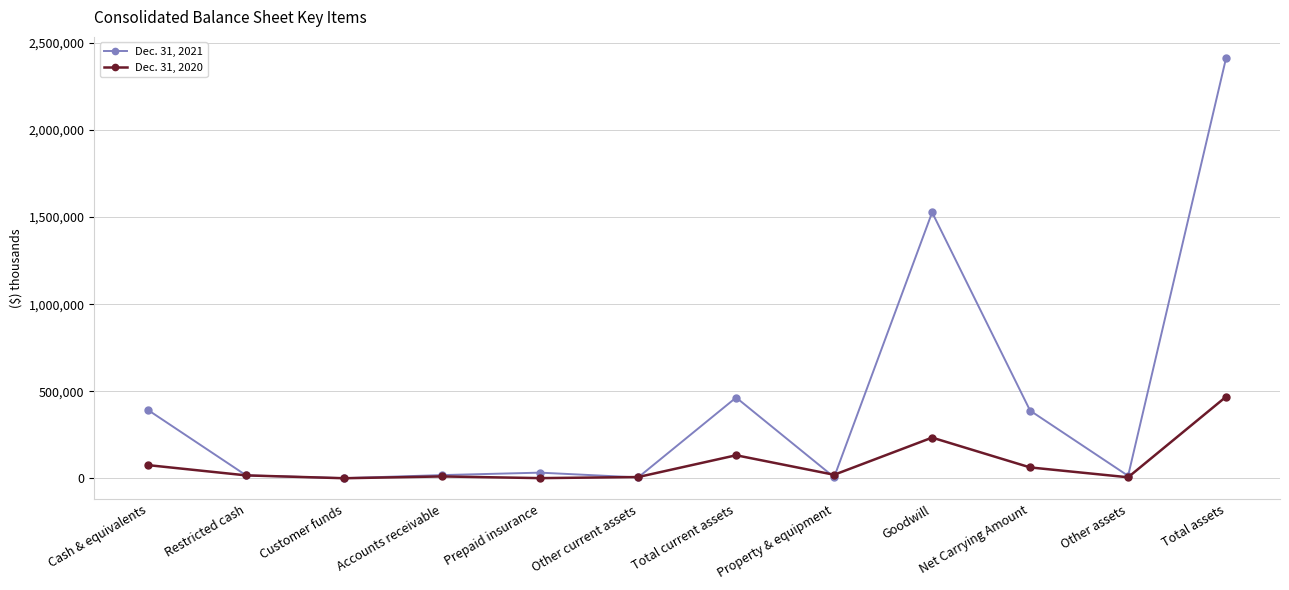

What is the lowest value of the Dec. 31, 2021 series?

551